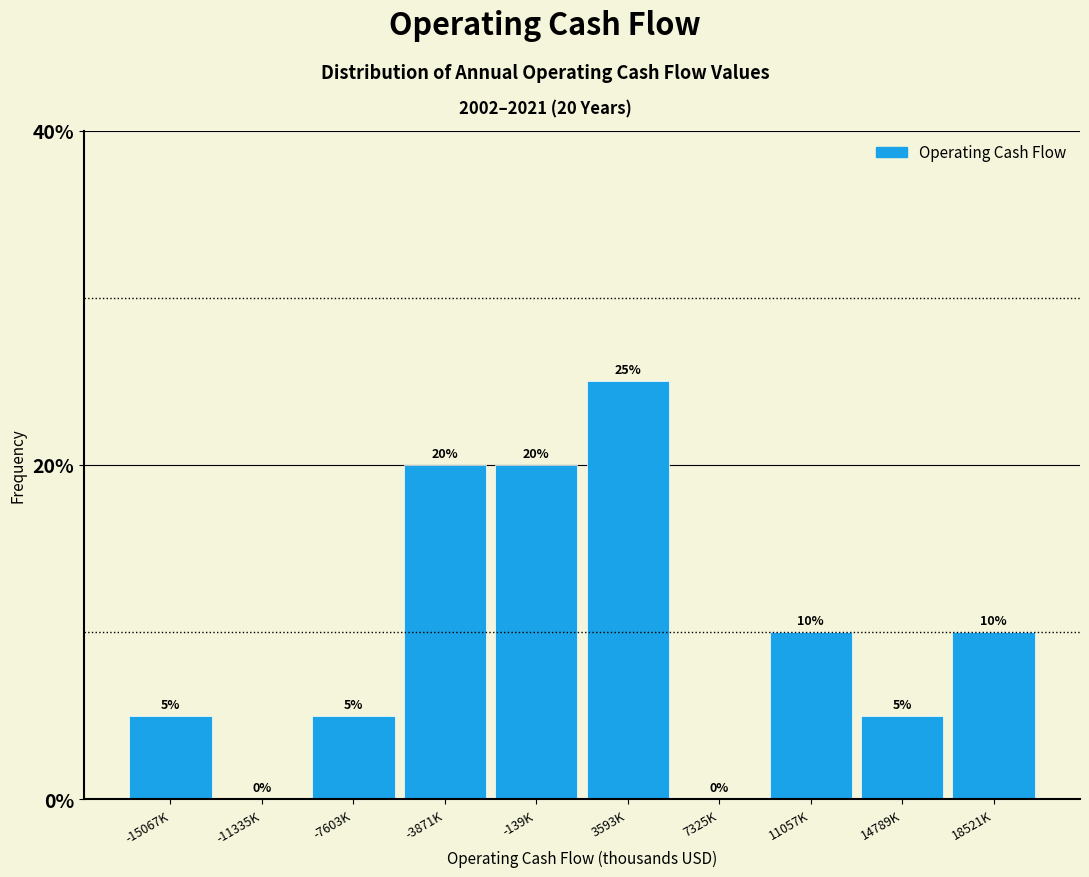

Reading left to right, list all the values displayed in this chart.

-15067K=5	-11335K=0	-7603K=5	-3871K=20	-139K=20	3593K=25	7325K=0	11057K=10	14789K=5	18521K=10